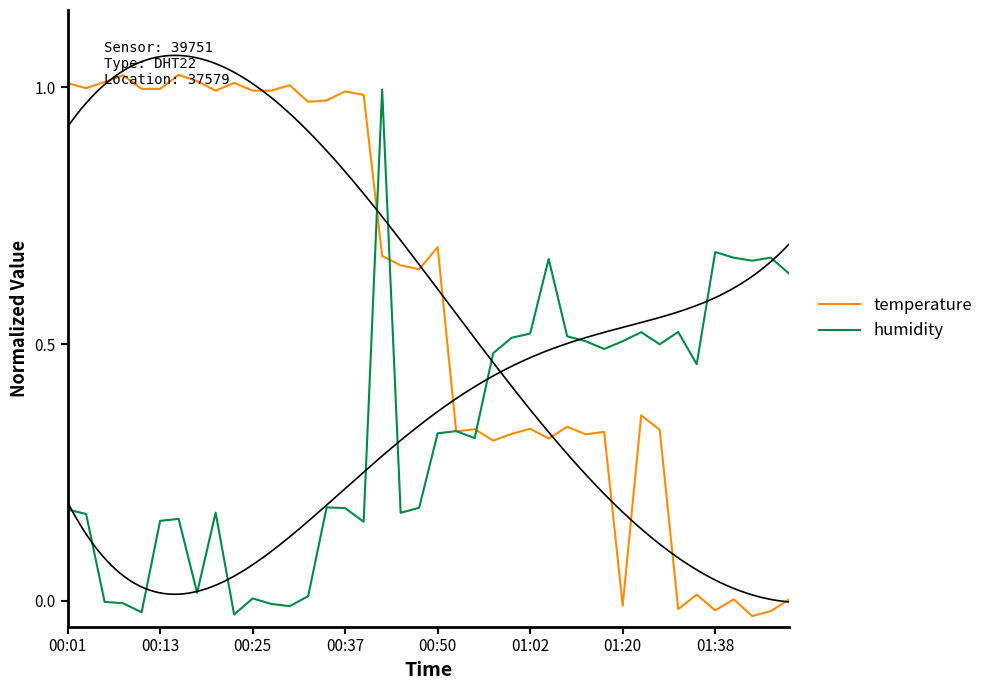

What position from the left is 16?

17